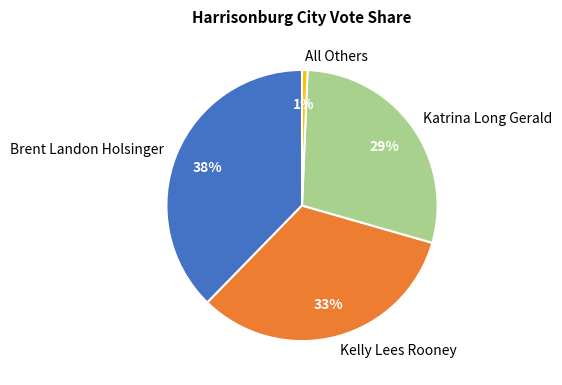

The All Others slice represents 1% of the pie. True or false?

True